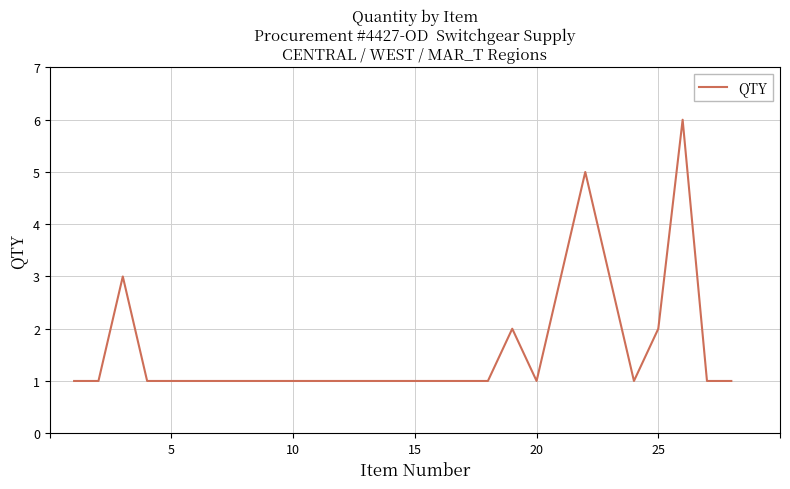

Is this an area chart (filled region under the line)?

No